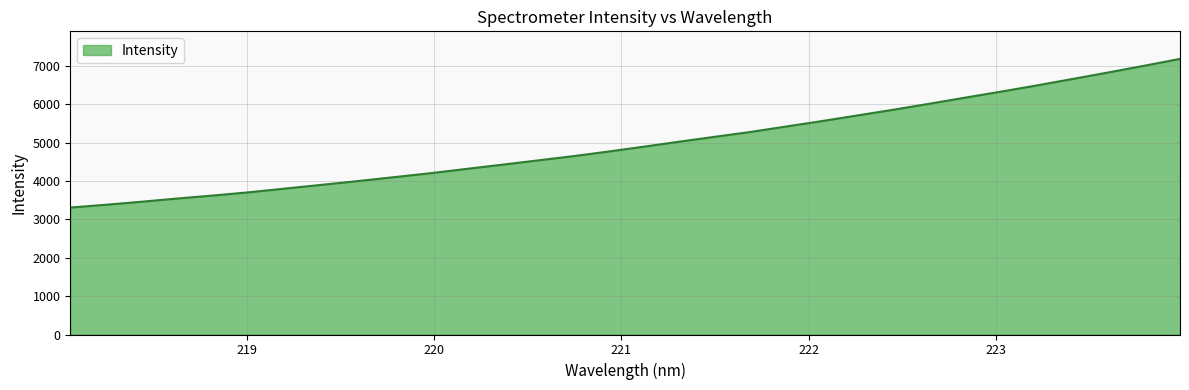

What is the minimum value shown in the chart?

3308.9